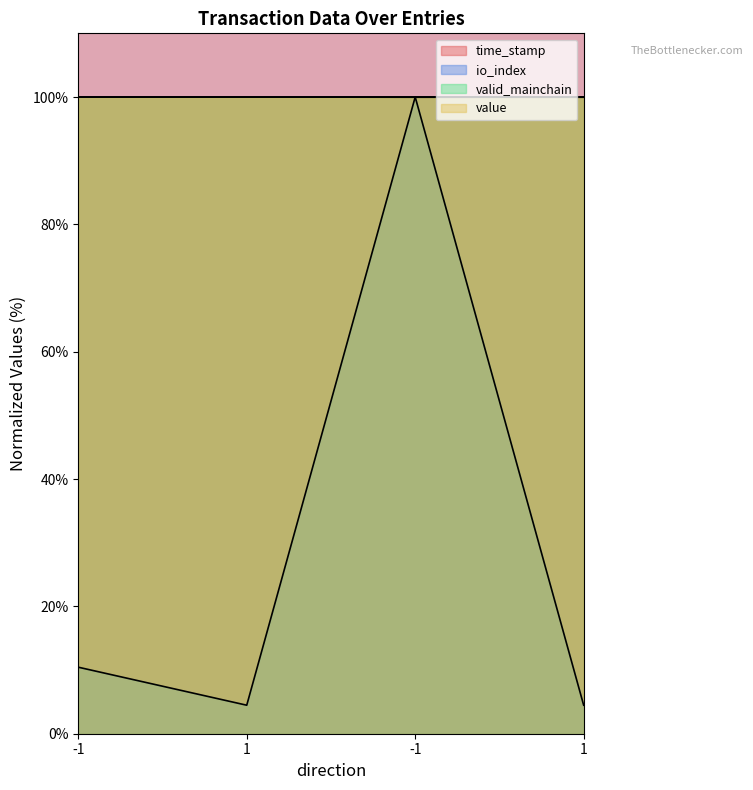

What is the sum of the time_stamp values at -1 and 1?

199.9